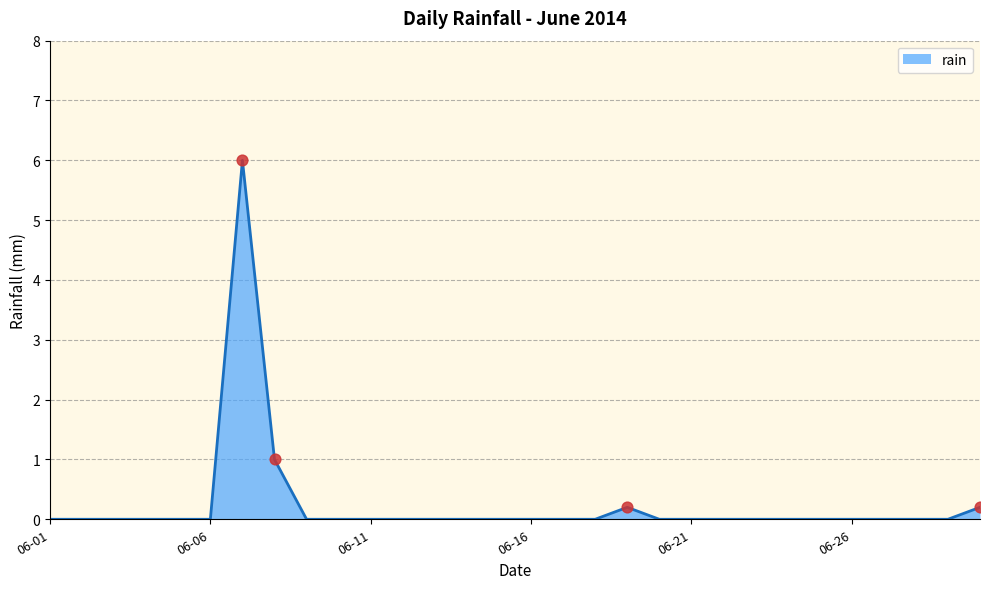

What is the greatest value displayed?

6.0